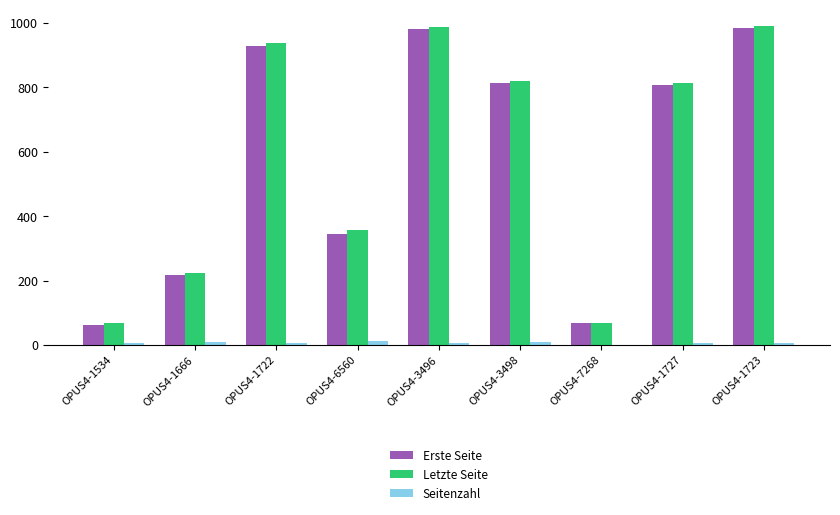

What is the sum of the Letzte Seite values at OPUS4-7268 and OPUS4-1723?

1059